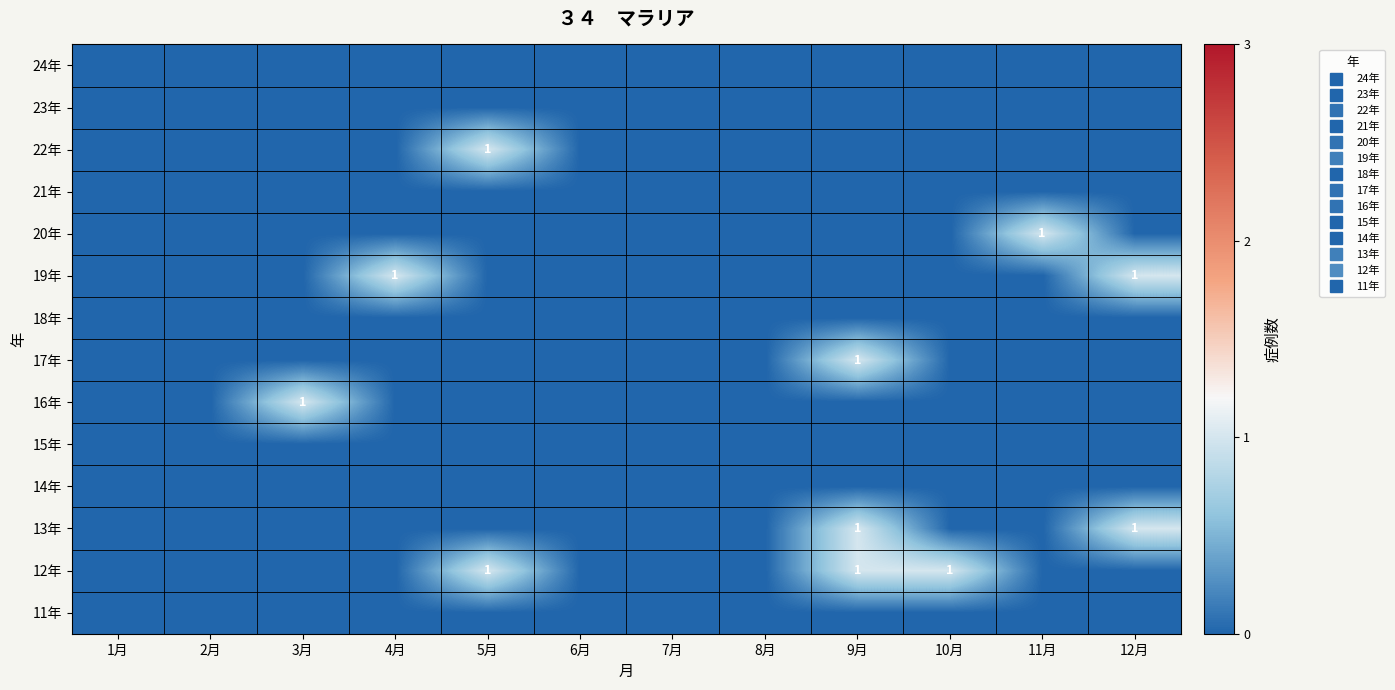

Which series has the largest total across all categories?

12年